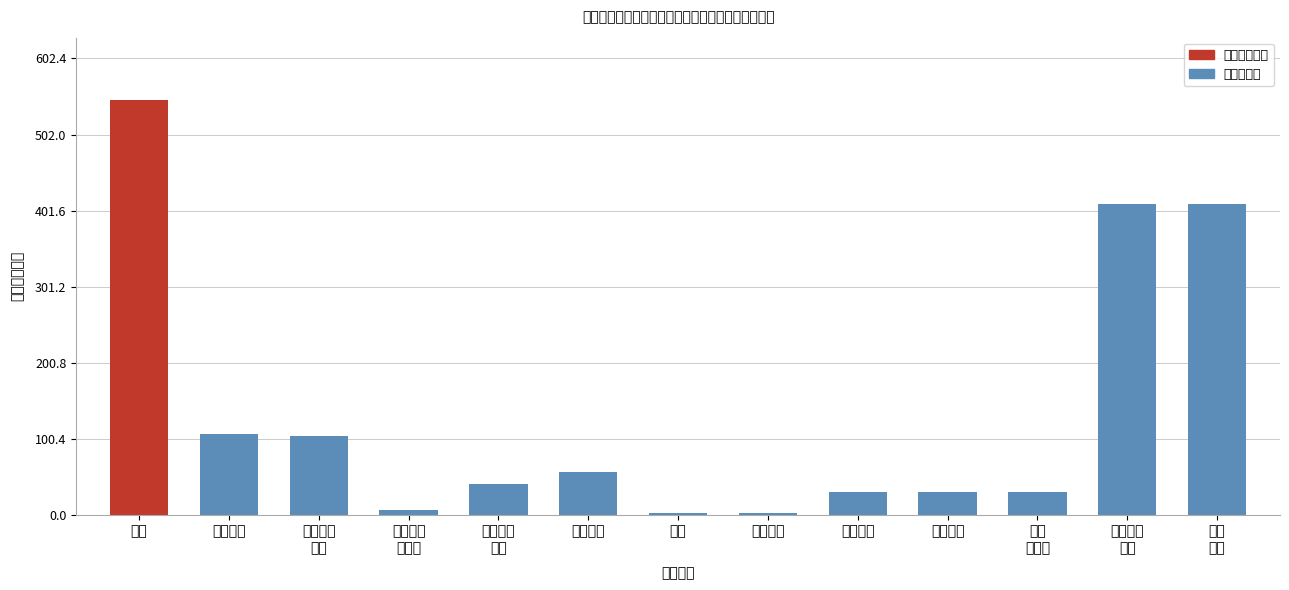

What is the smallest value displayed?

2.7